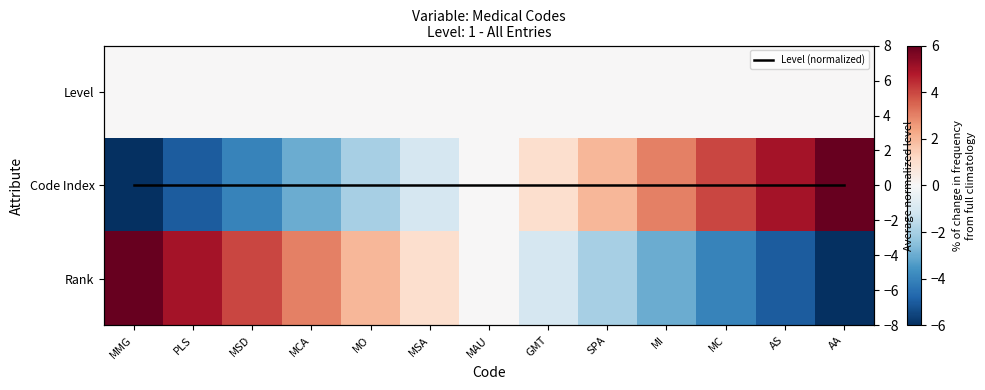

Between MMG and MI, which series saw the biggest shift?

Code Index